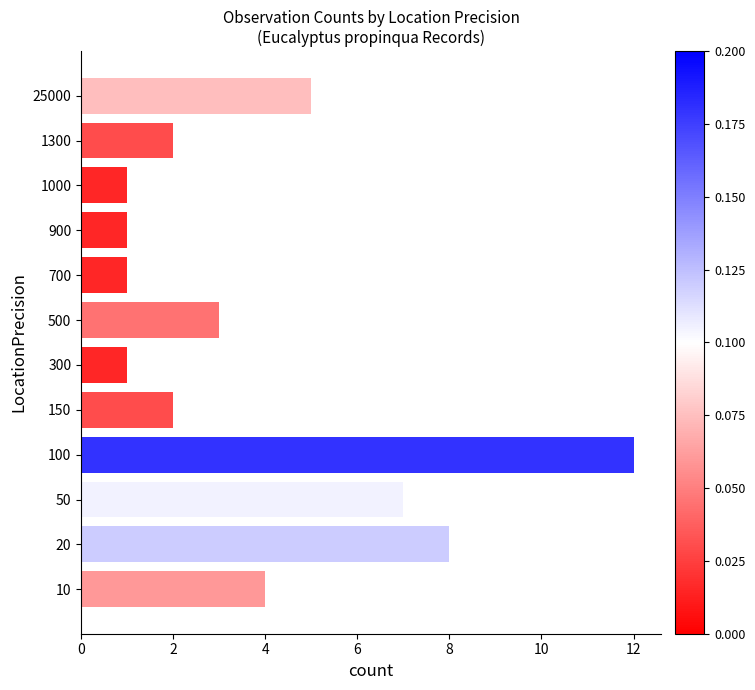

What is the smallest value displayed?

1